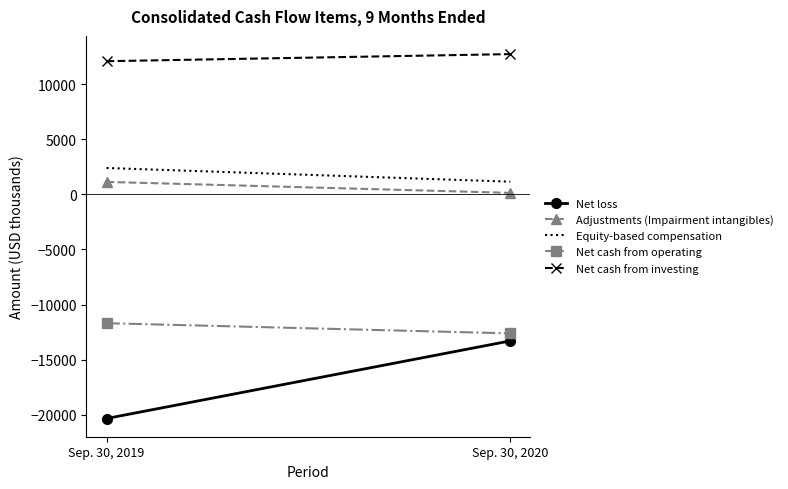

What are all the series names shown in the legend?

Net loss, Adjustments (Impairment intangibles), Equity-based compensation, Net cash from operating, Net cash from investing